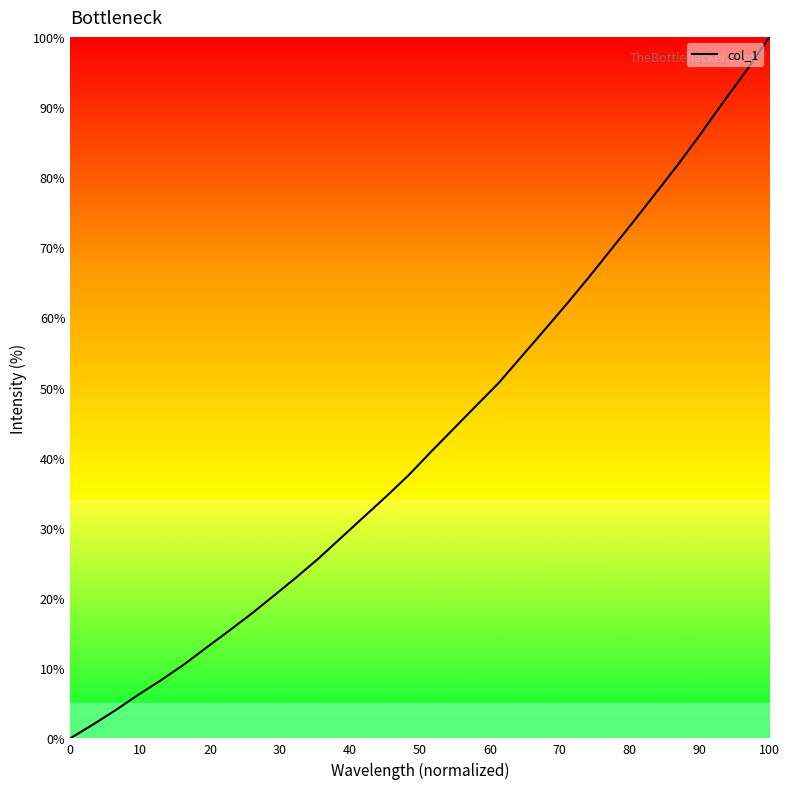

Does the chart display data point markers on the line(s)?

No